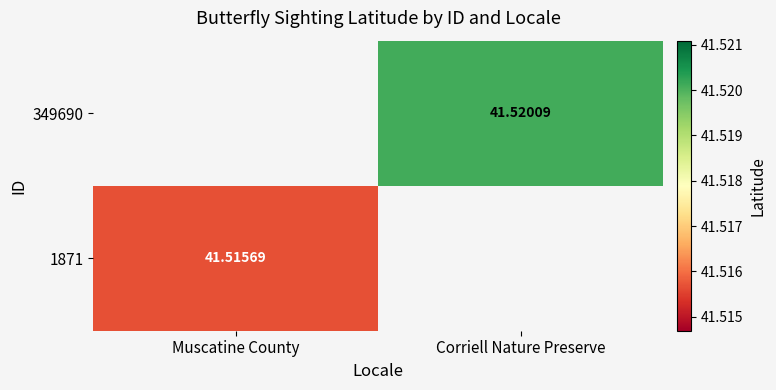

Is the value of 1871 at Muscatine County greater than the value of 349690 at Corriell Nature Preserve?

No